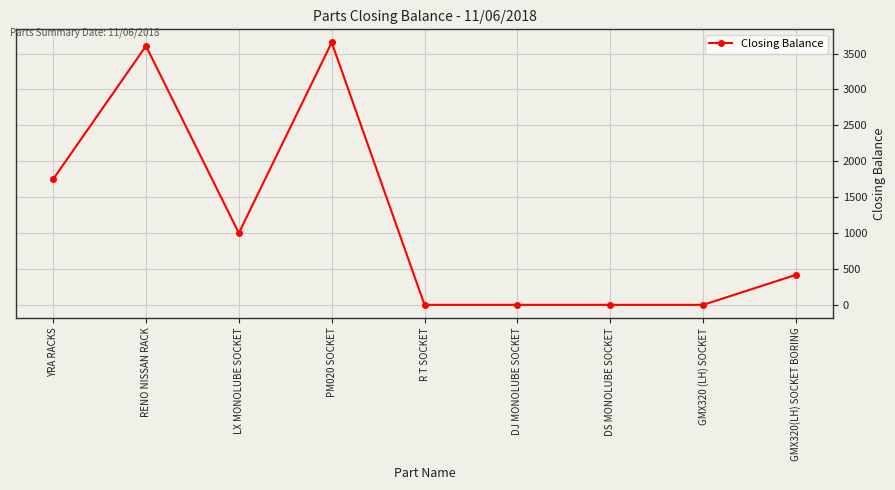

Reading left to right, transcribe all the data shown in this chart.

YRA RACKS=1750	RENO NISSAN RACK=3606	LX MONOLUBE SOCKET=1000	PM020 SOCKET=3655	R T SOCKET=0	DJ MONOLUBE SOCKET=0	DS MONOLUBE SOCKET=0	GMX320 (LH) SOCKET=0	GMX320(LH) SOCKET BORING=418